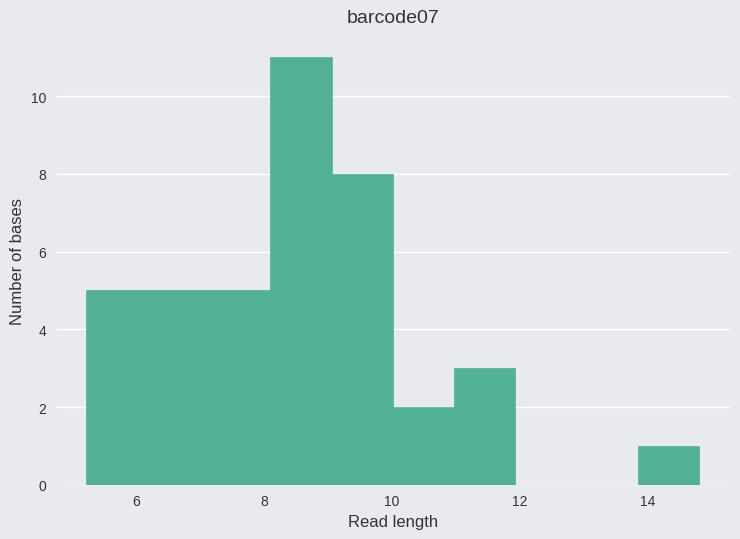

Reading left to right, list every bar in this chart as the range it spans on the x-axis followed by its height. Neither the bar edges nor the heights are printed on the chart, so give them approximately, as read against the axes.

5.2 to 6.2: 5
6.2 to 7.2: 5
7.2 to 8.0: 5
8.0 to 9.0: 11
9.0 to 10.0: 8
10.0 to 11.0: 2
11.0 to 12.0: 3
12.0 to 12.8: 0
12.8 to 13.8: 0
13.8 to 14.8: 1